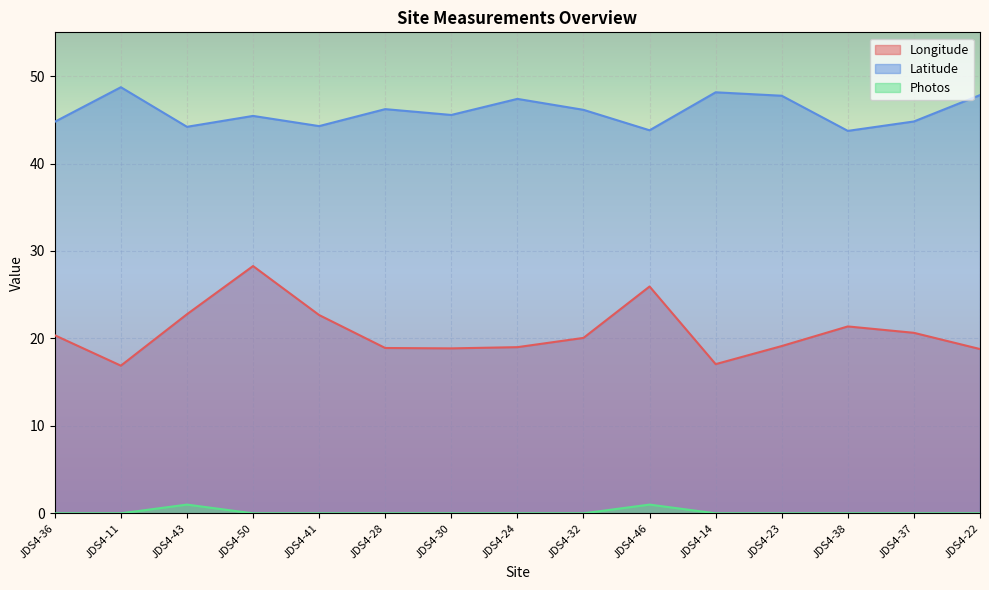

True or false: Photos and Latitude cross at least once.

False